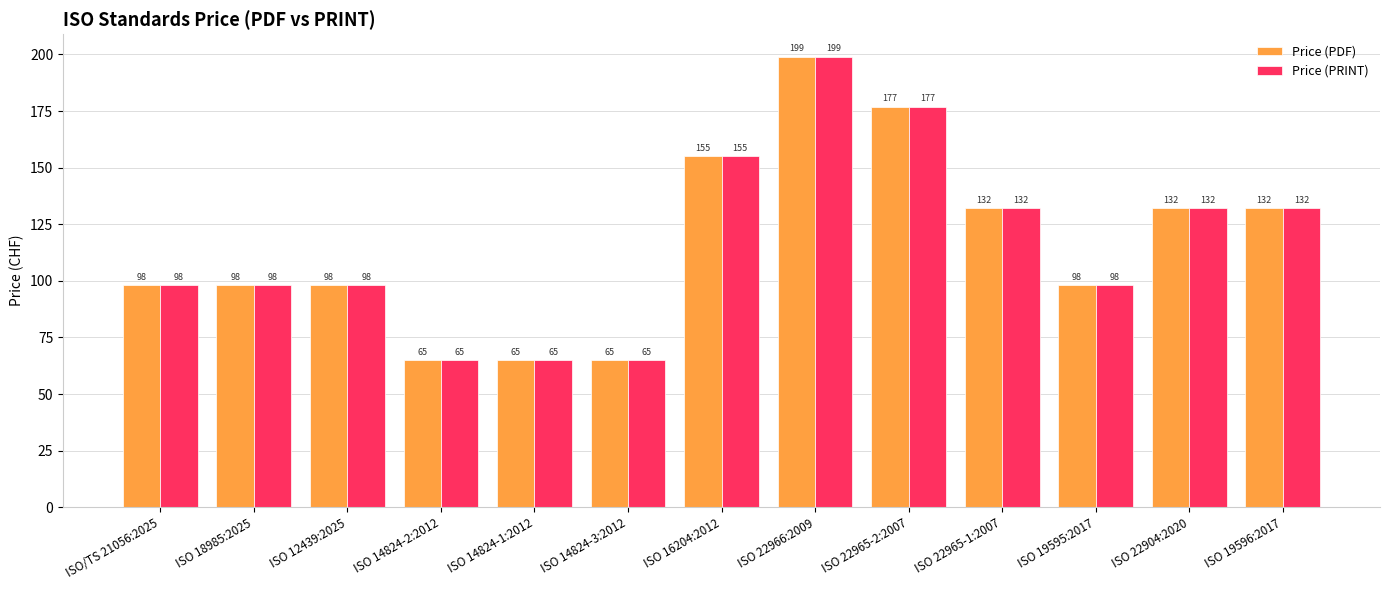

Read the Price (PDF) value at ISO 19596:2017.

132